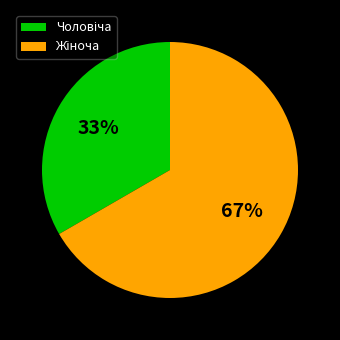

Is there a majority slice in this chart?

Yes